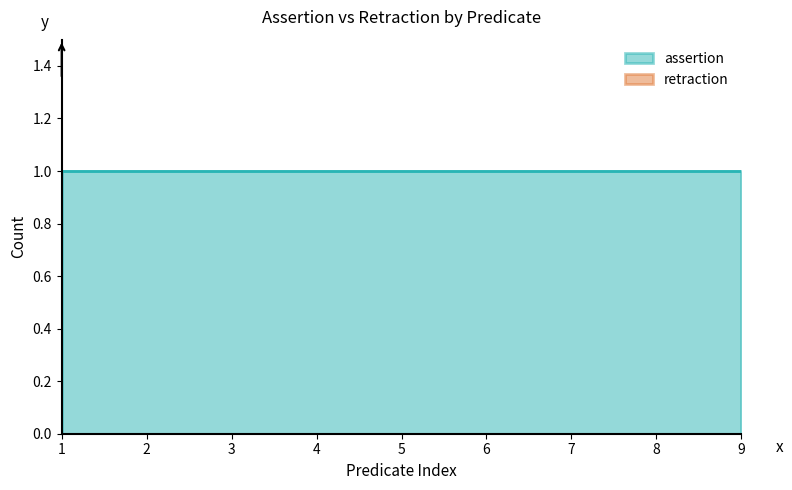

Does the chart have visible grid lines?

No